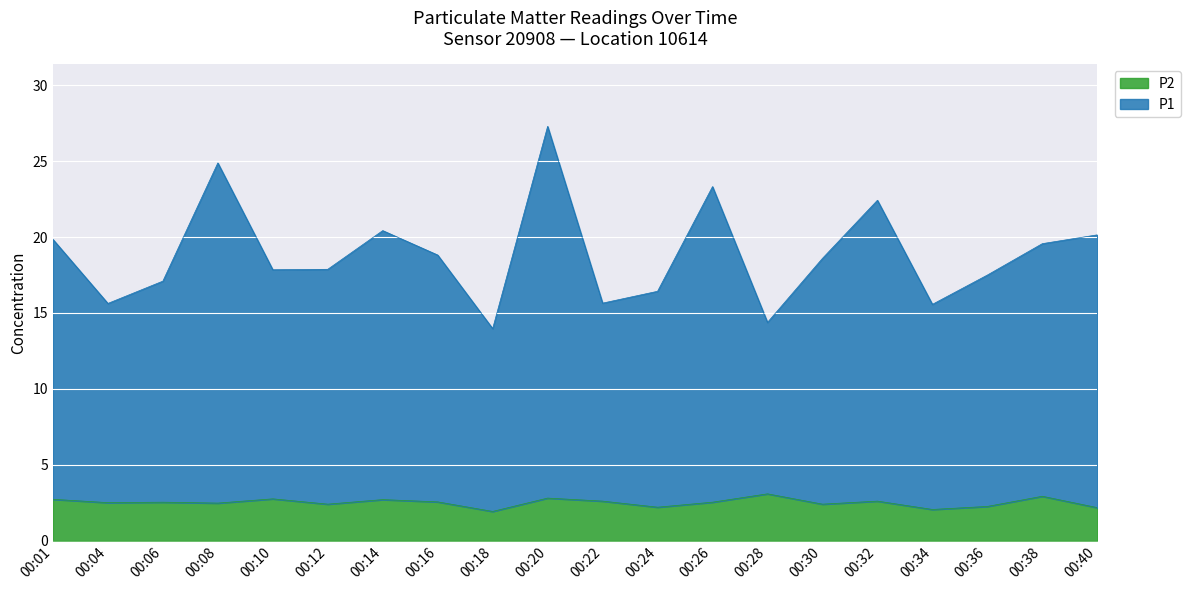

How many lines are shown in the chart?

2